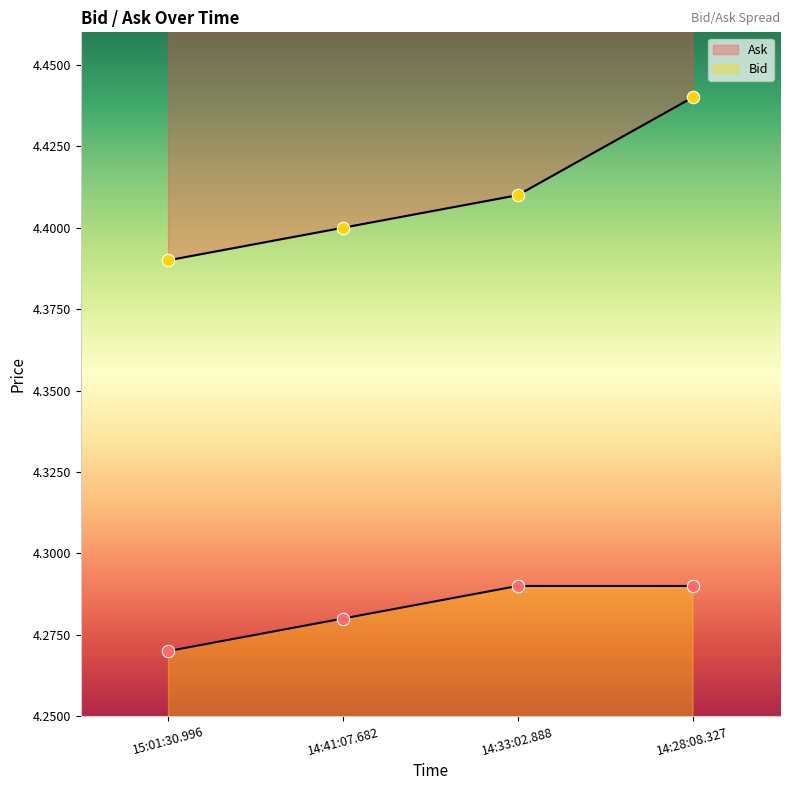

At how many categories does at least one series exceed 4?

4